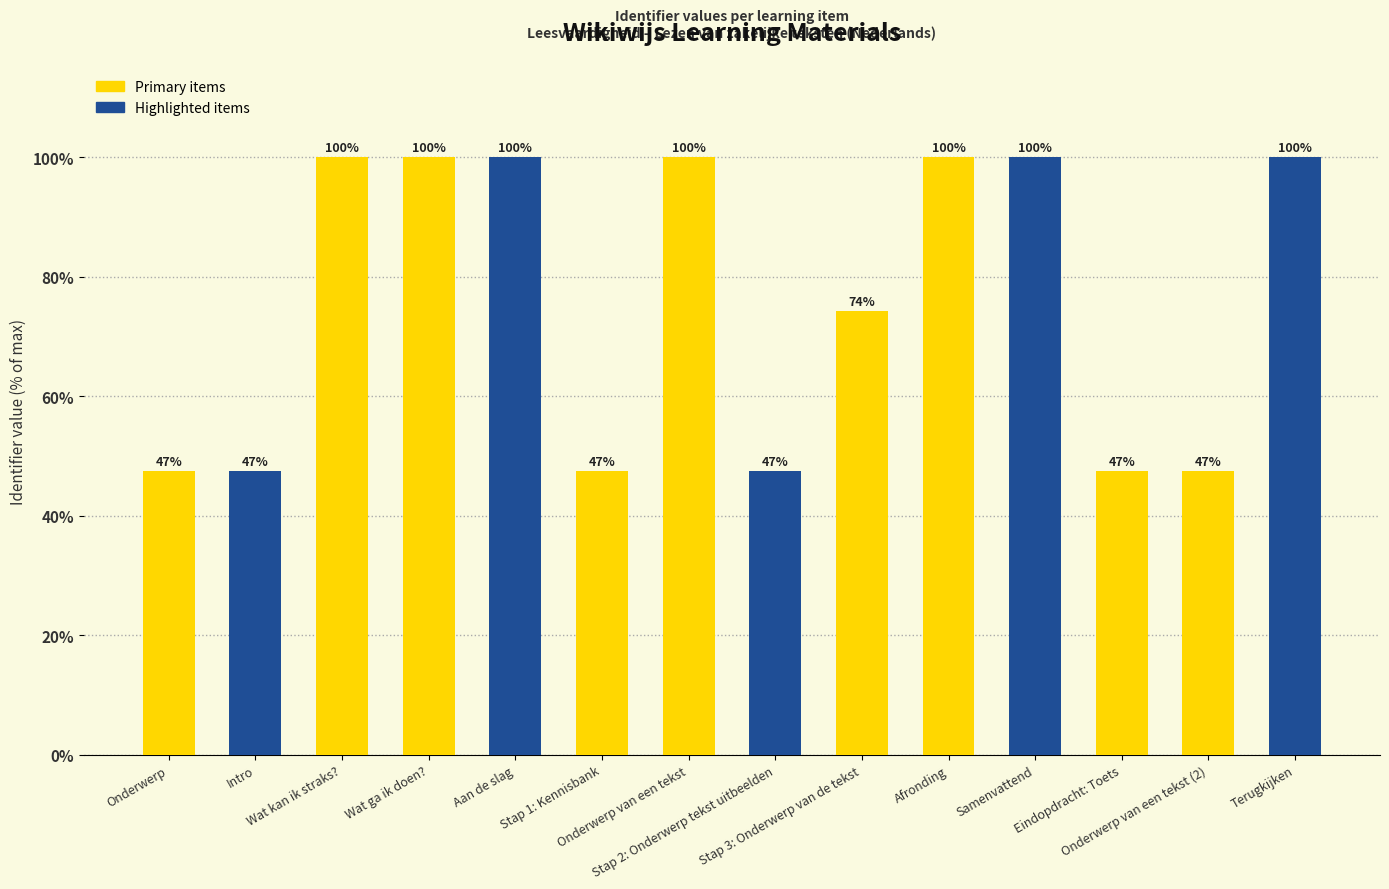

What is the smallest value displayed?

47.5